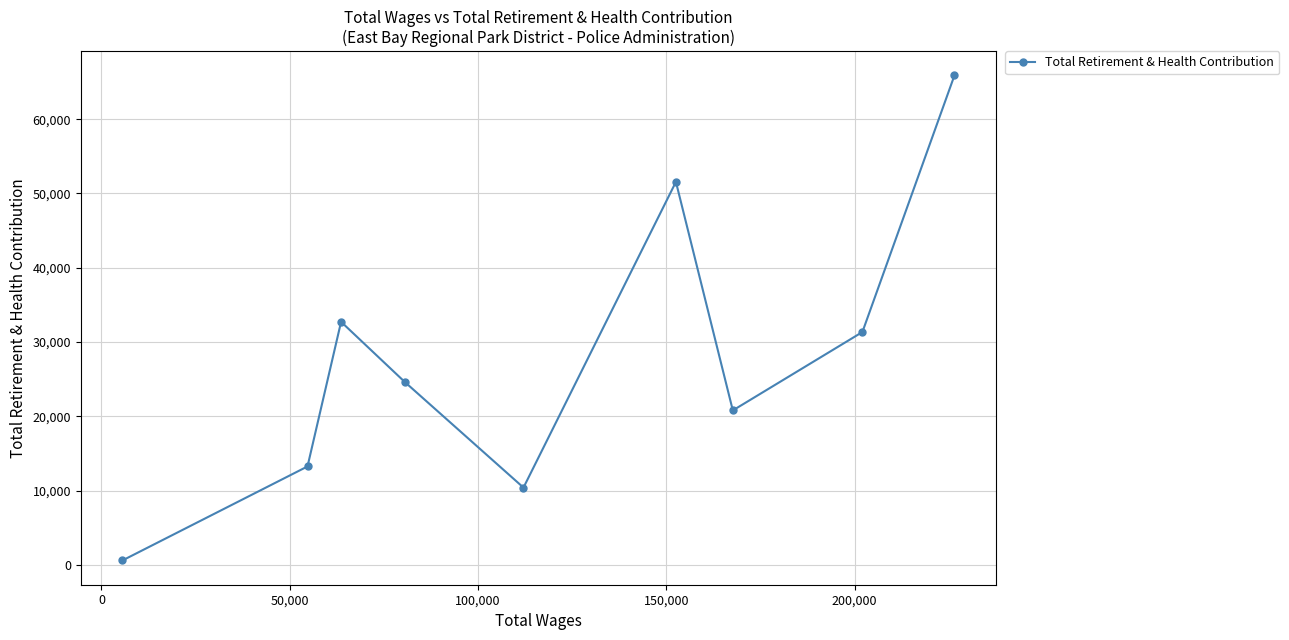

What is the difference between the maximum and second lowest values?

55481